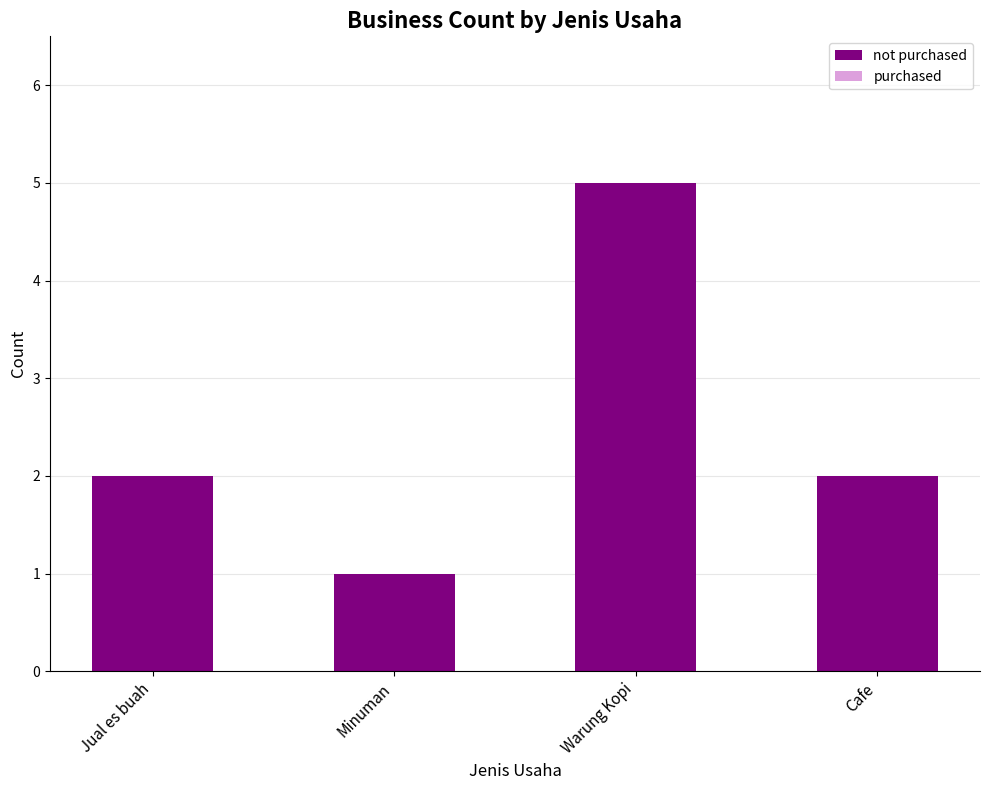

Does the chart contain any negative values?

No